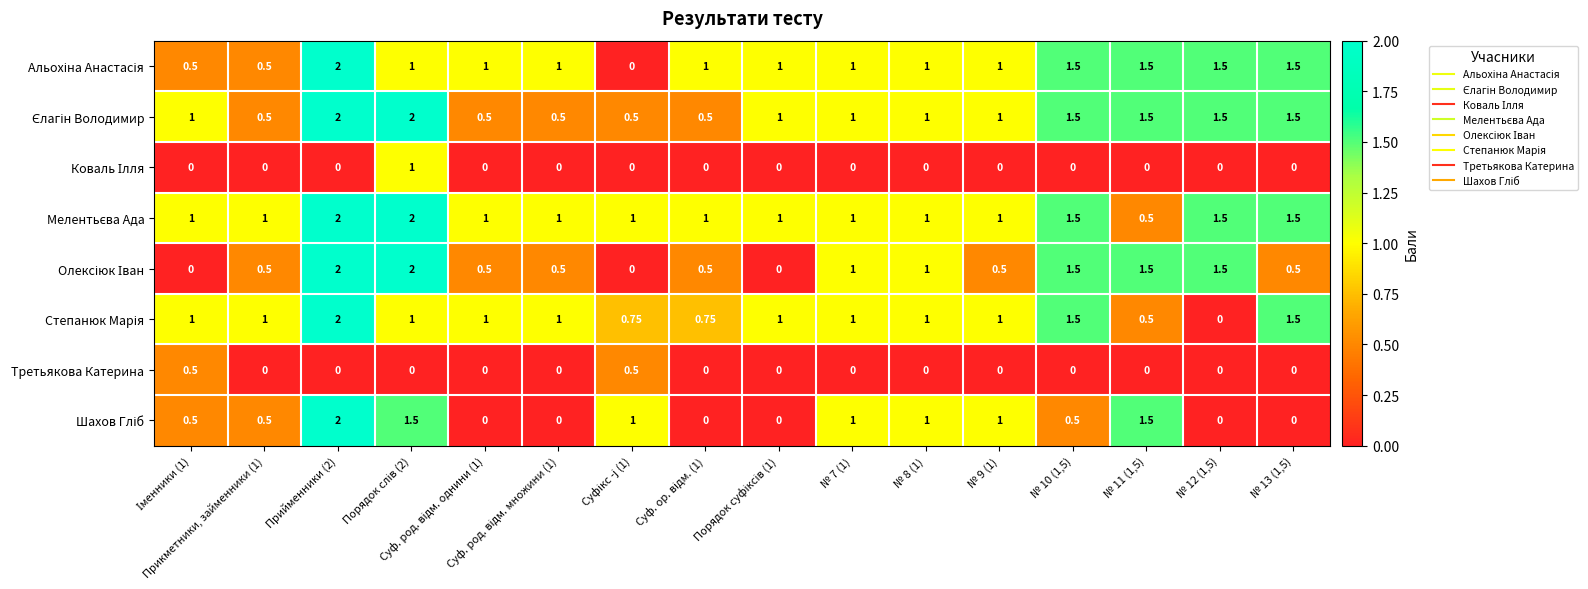

How many distinct data groups are displayed?

8